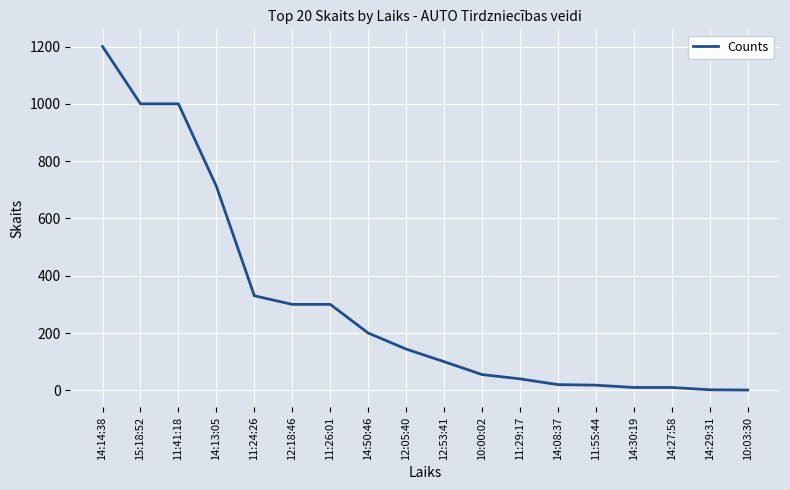

What is the sum of the values at 11:55:44 and 12:53:41?

118